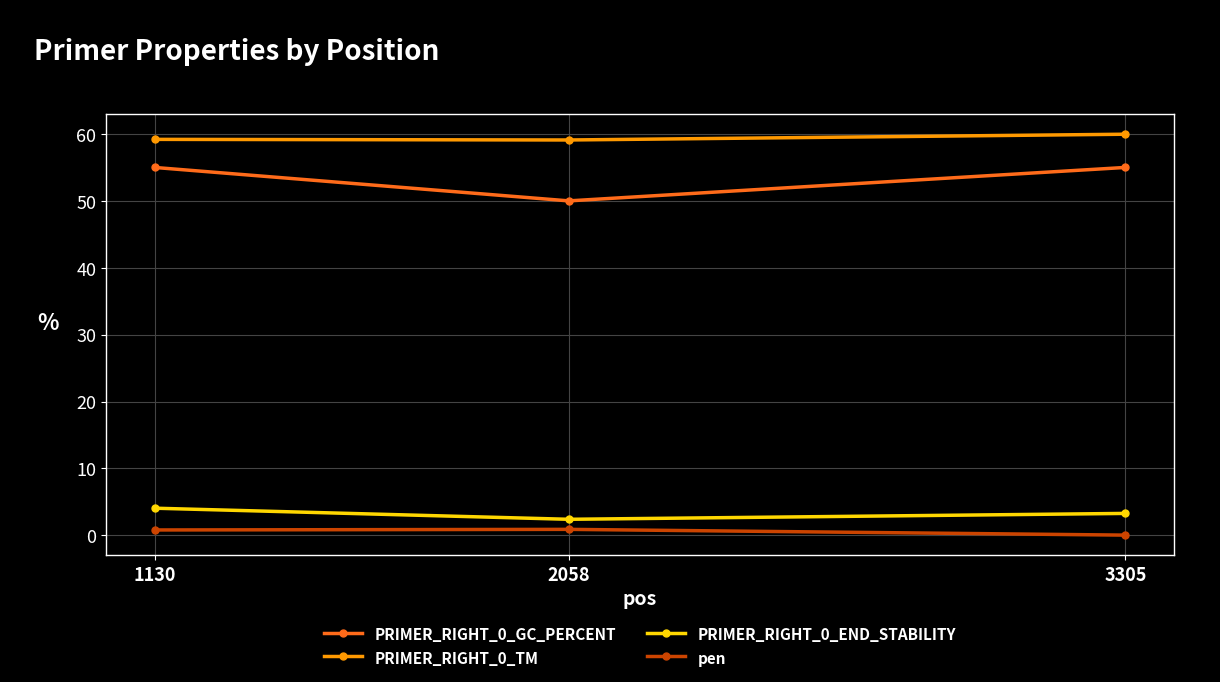

What is the value of the PRIMER_RIGHT_0_TM point at the 2nd from the left?

59.1